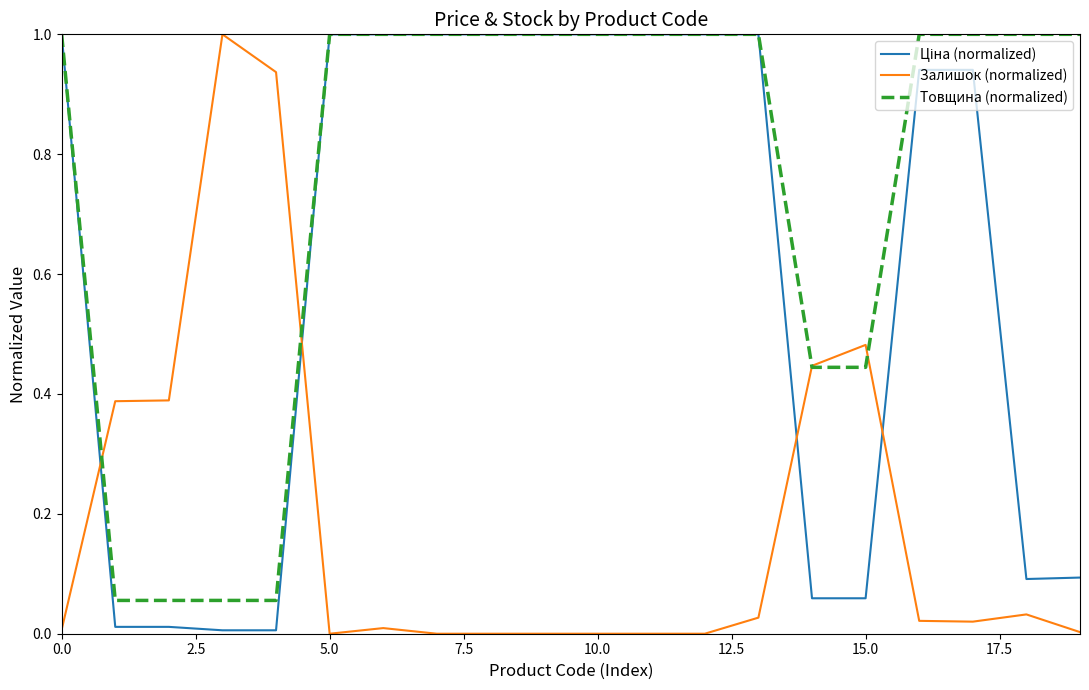

What is the highest value of the Товщина (normalized) series?

1.0